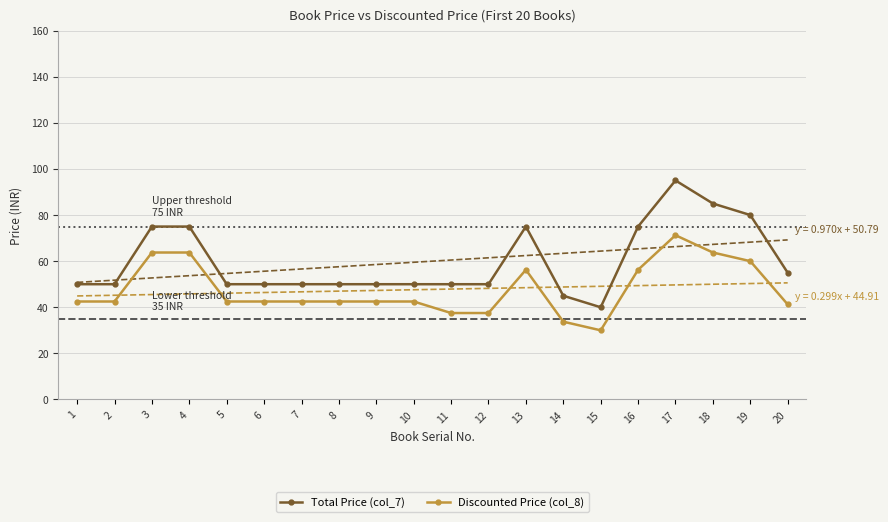

Is this an area chart (filled region under the line)?

No